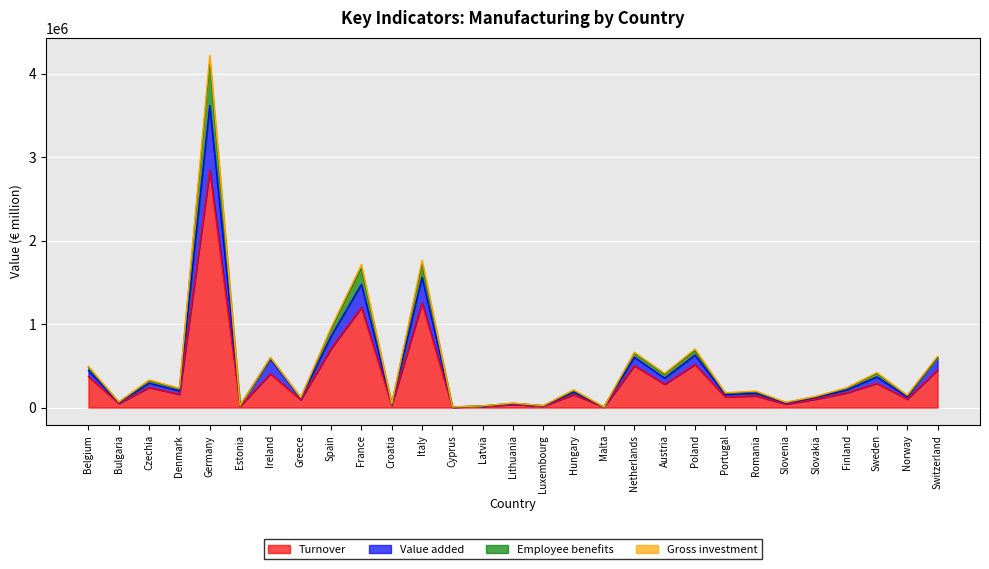

True or false: Gross investment and Employee benefits intersect in this chart.

False